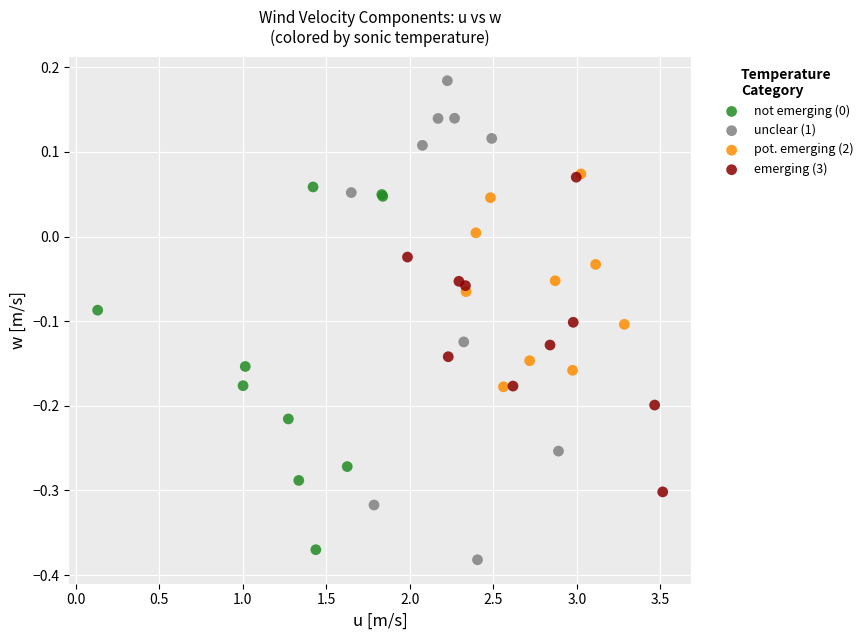

Which series has the largest Y range (max minus min)?

unclear (1)